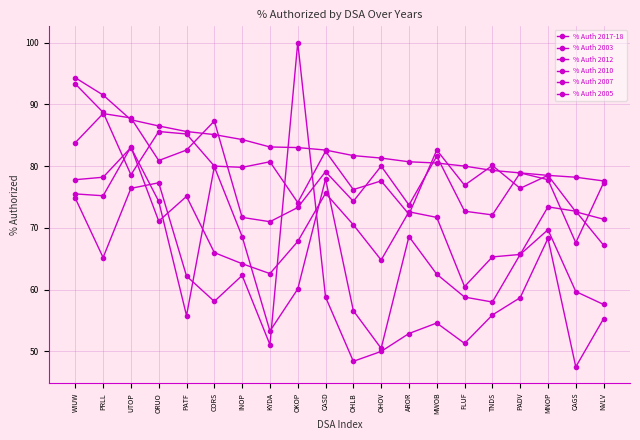

How many values in the % Auth 2005 series exceed 65?

10